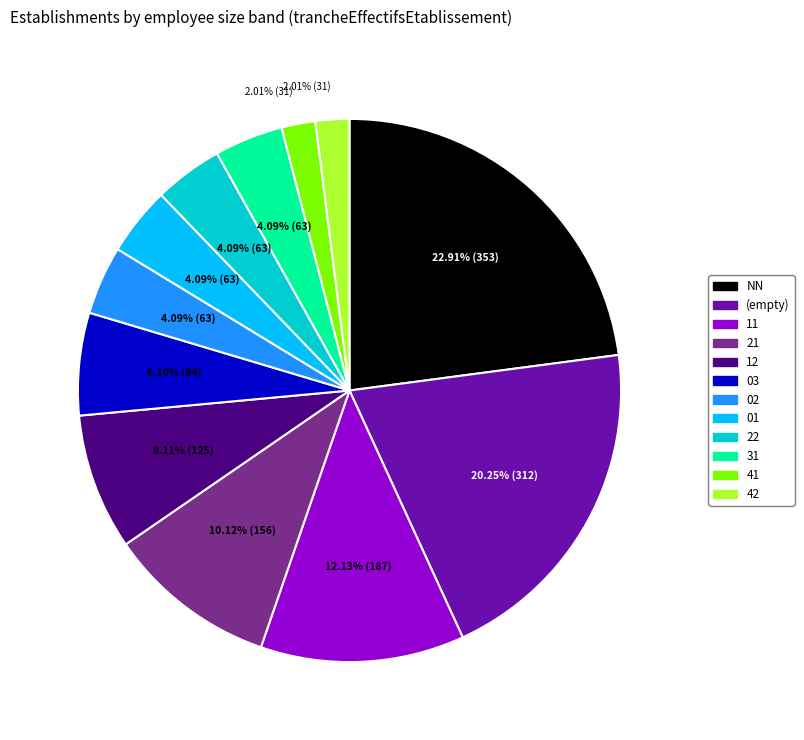

Is there a majority slice in this chart?

No